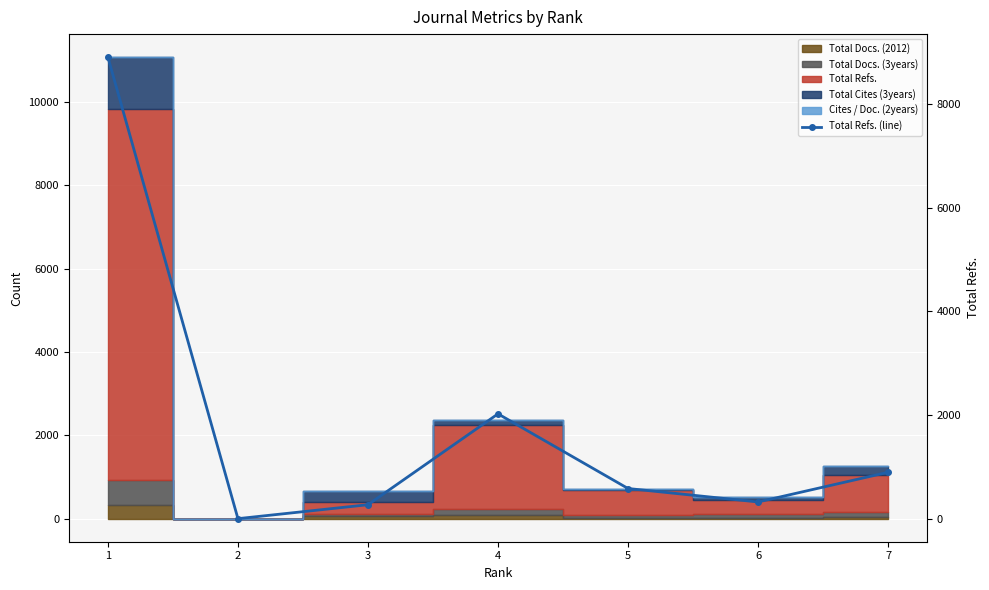

What is the difference between the maximum and second lowest values?

8640